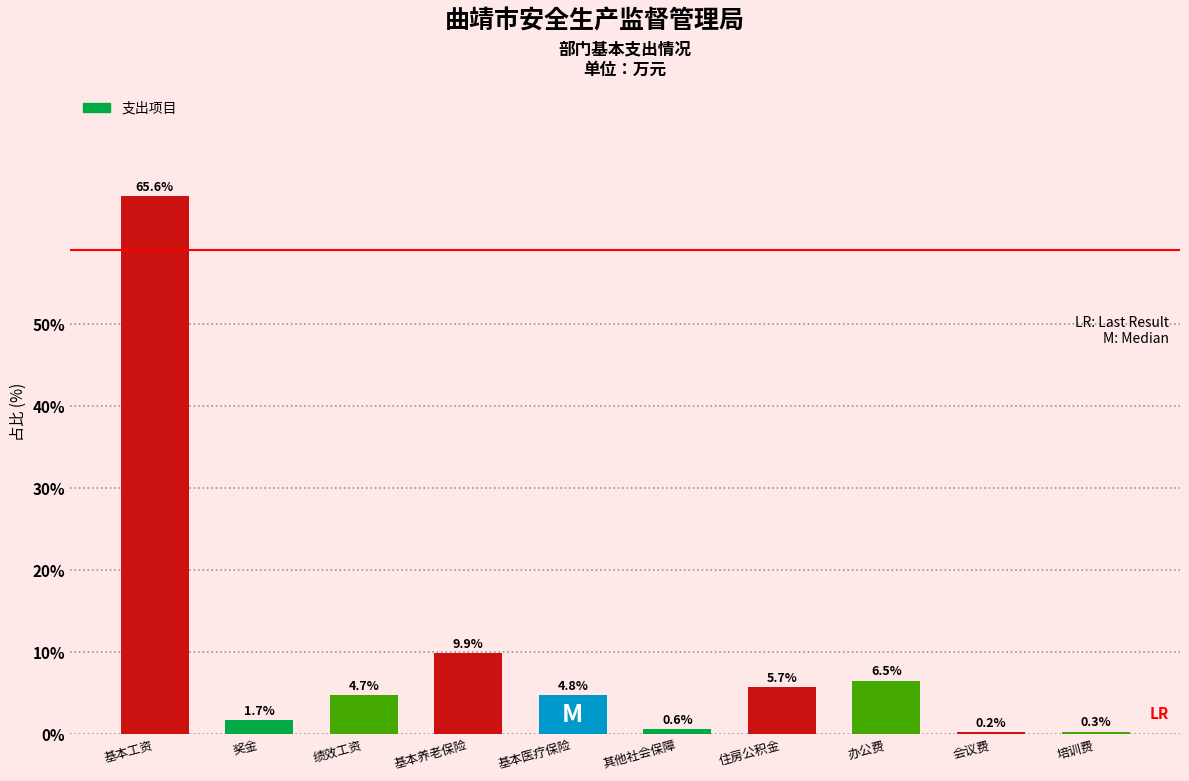

Reading left to right, transcribe all the data shown in this chart.

基本工资=65.6	奖金=1.7	绩效工资=4.7	基本养老保险=9.9	基本医疗保险=4.8	其他社会保障=0.6	住房公积金=5.7	办公费=6.5	会议费=0.2	培训费=0.3